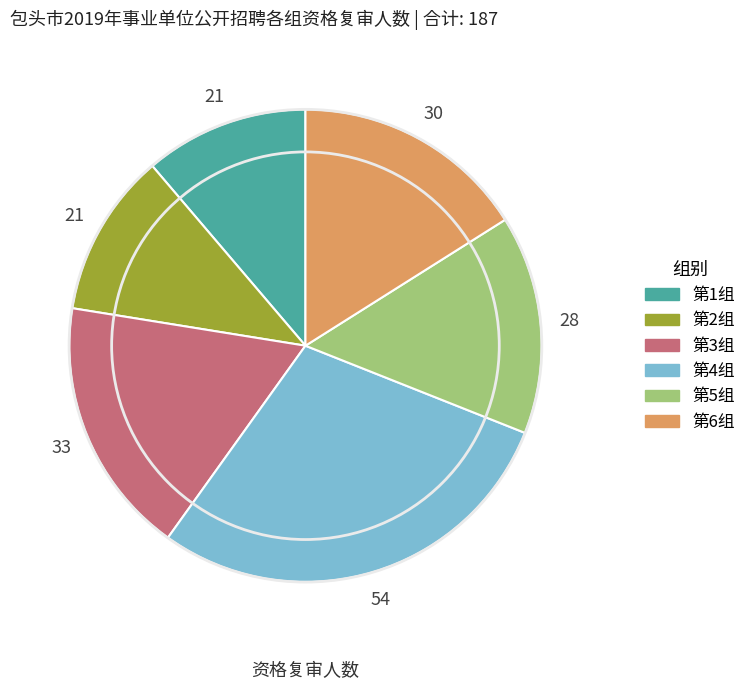

Which slice is the largest?

第4组